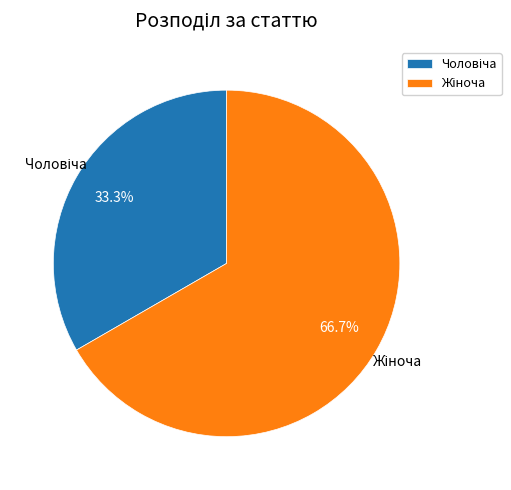

Is there any slice that represents more than half of the pie?

Yes